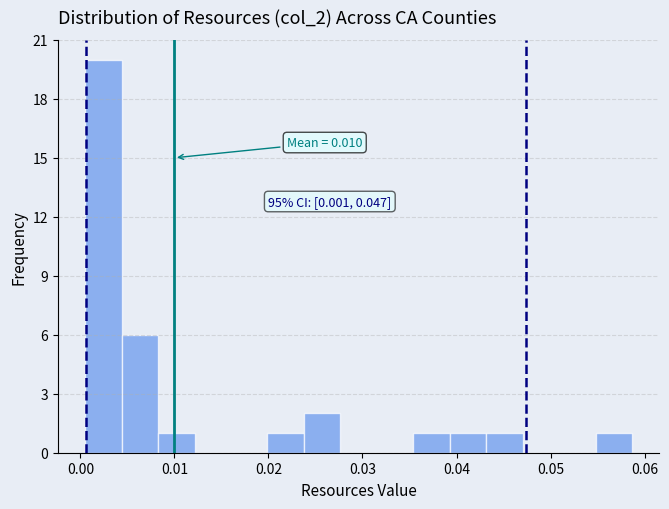

Around what value on the x-axis is the tallest bar? Give the approximate position of its centre, as read against the axis.

0.002